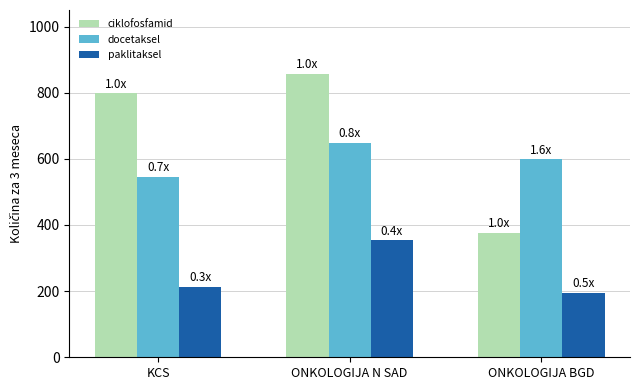

What is the spread (max minus min) of values at KCS?

586.1